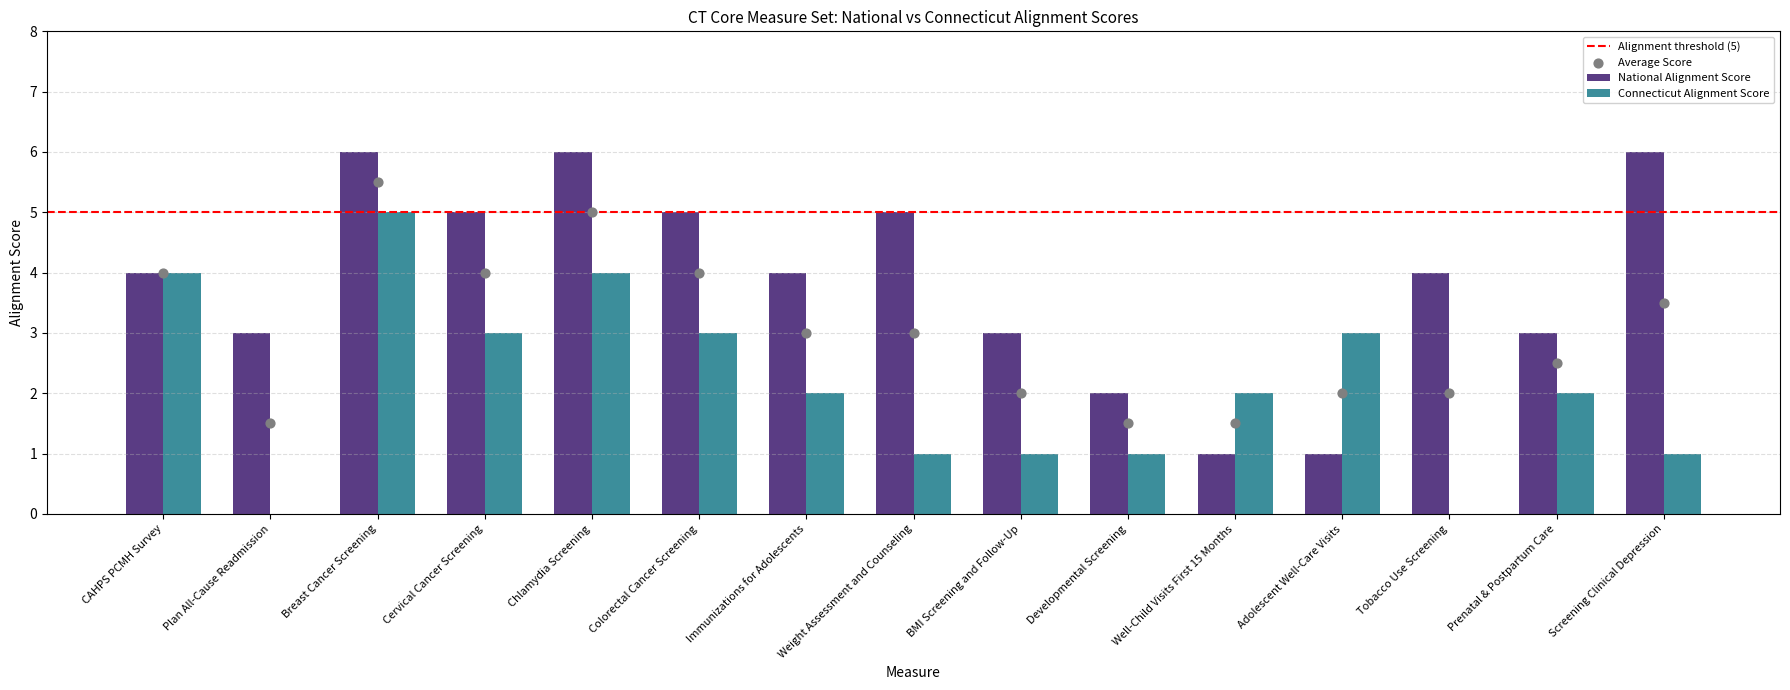

Which series has the largest Y range (max minus min)?

National Alignment Score